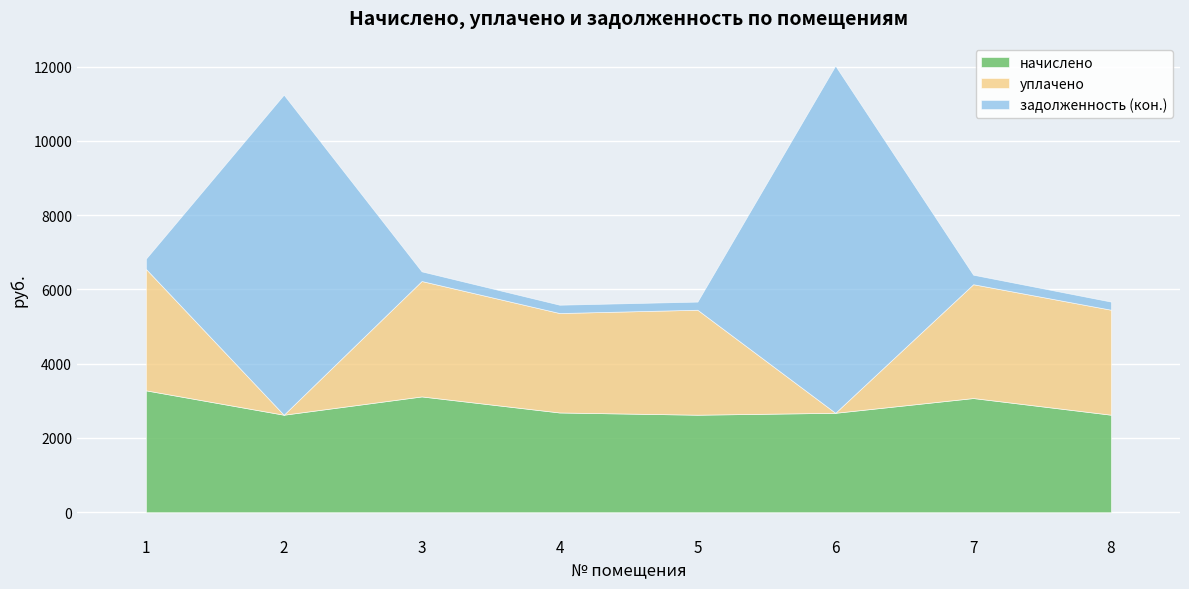

What is the sum of all уплачено values?

17777.3